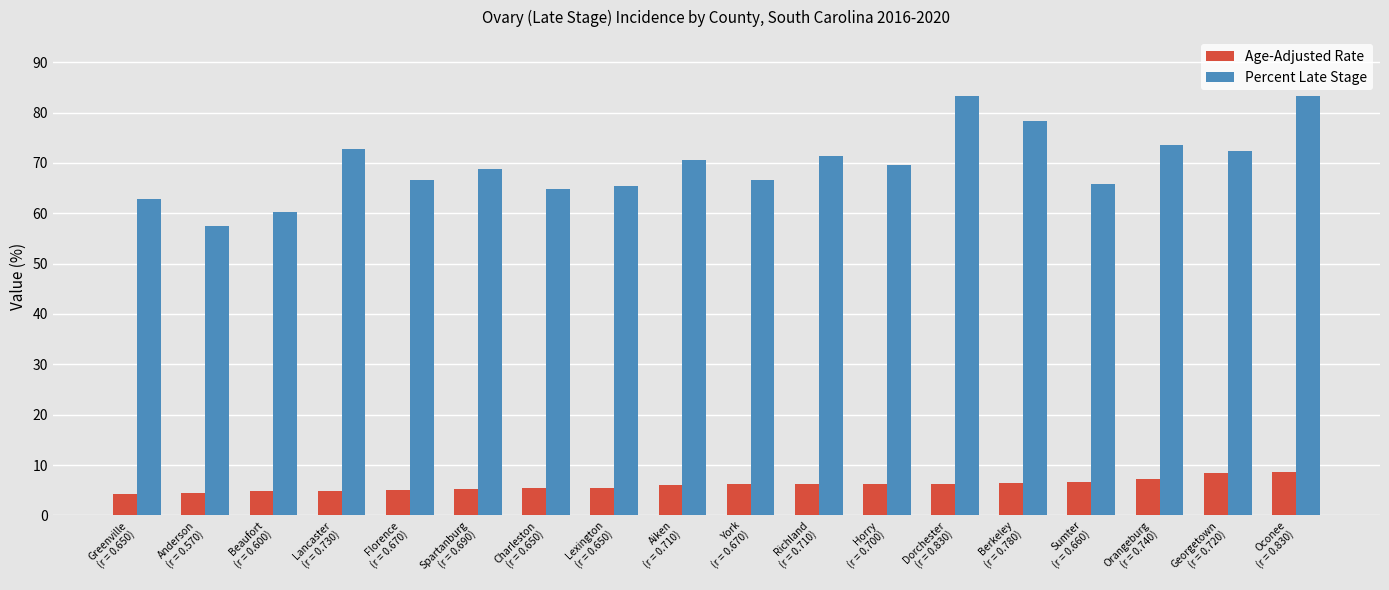

At Berkeley
(r = 0.780), list the series in order from largest to smallest.

Percent Late Stage, Age-Adjusted Rate